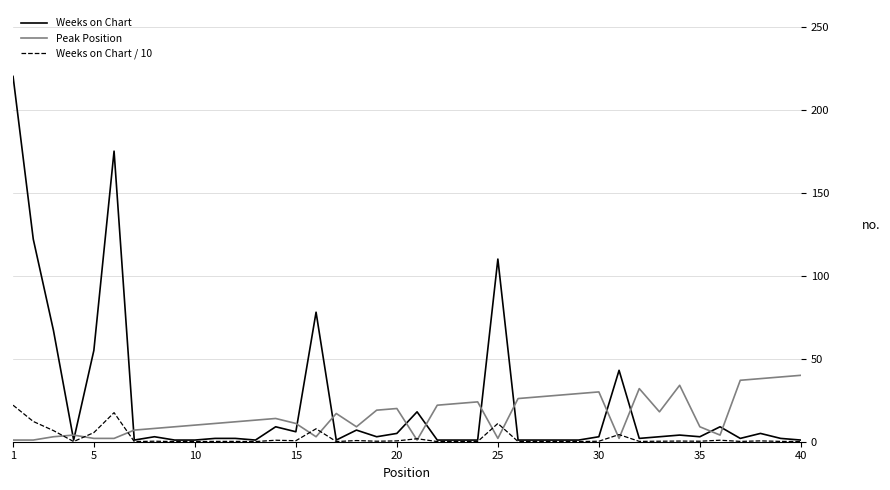

Count the number of data series in this chart.

3